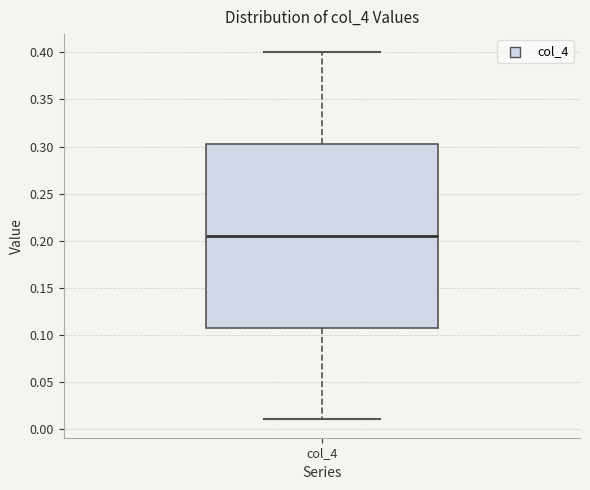

Where does the median line of the box for col_4 sit on the y-axis? The values are not printed on the chart, so give them approximately, as read against the axis.

0.205